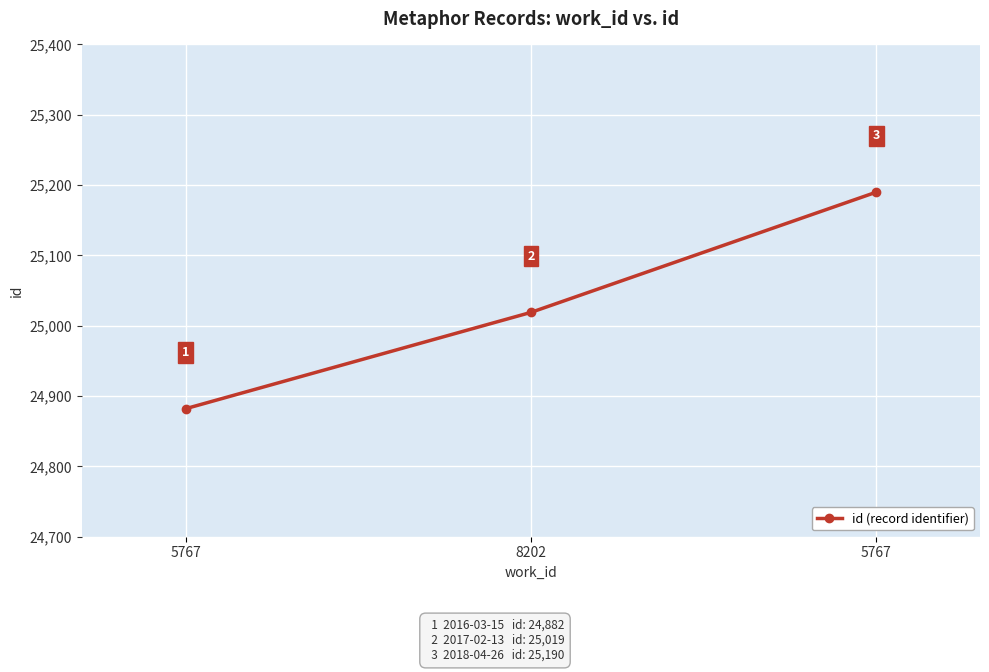

How many series are shown in this chart?

1